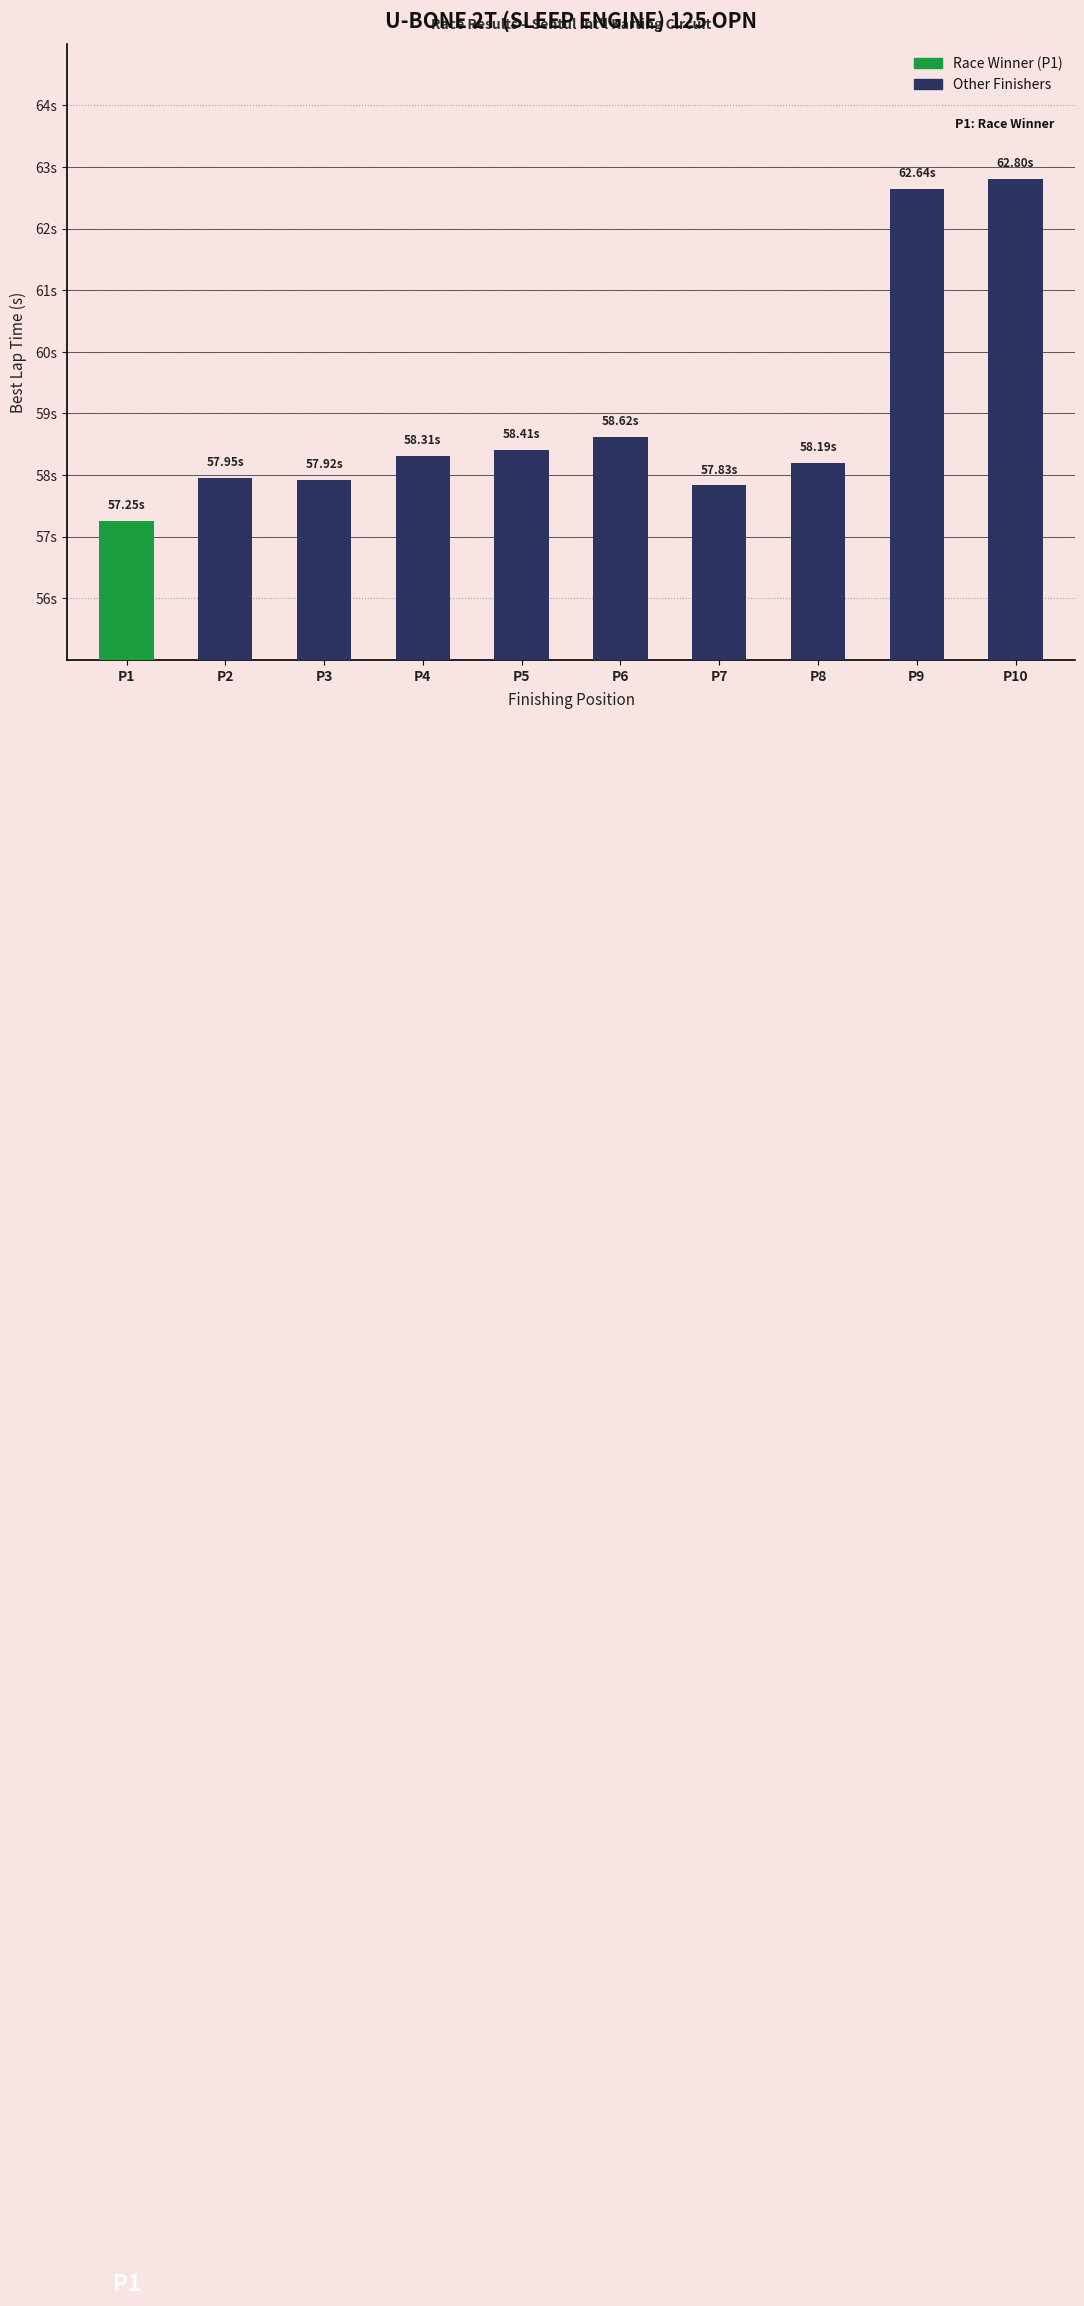

What value does the data have at P9?

62.6